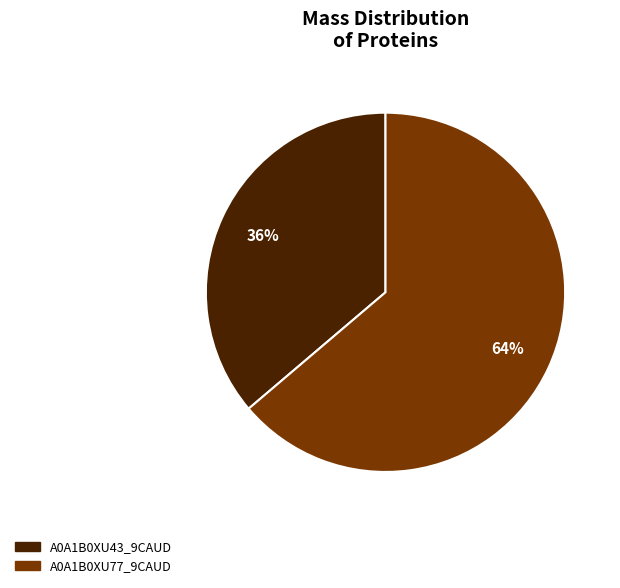

To the nearest percent, what is the difference between the A0A1B0XU43_9CAUD and A0A1B0XU77_9CAUD slice percentages?

28%